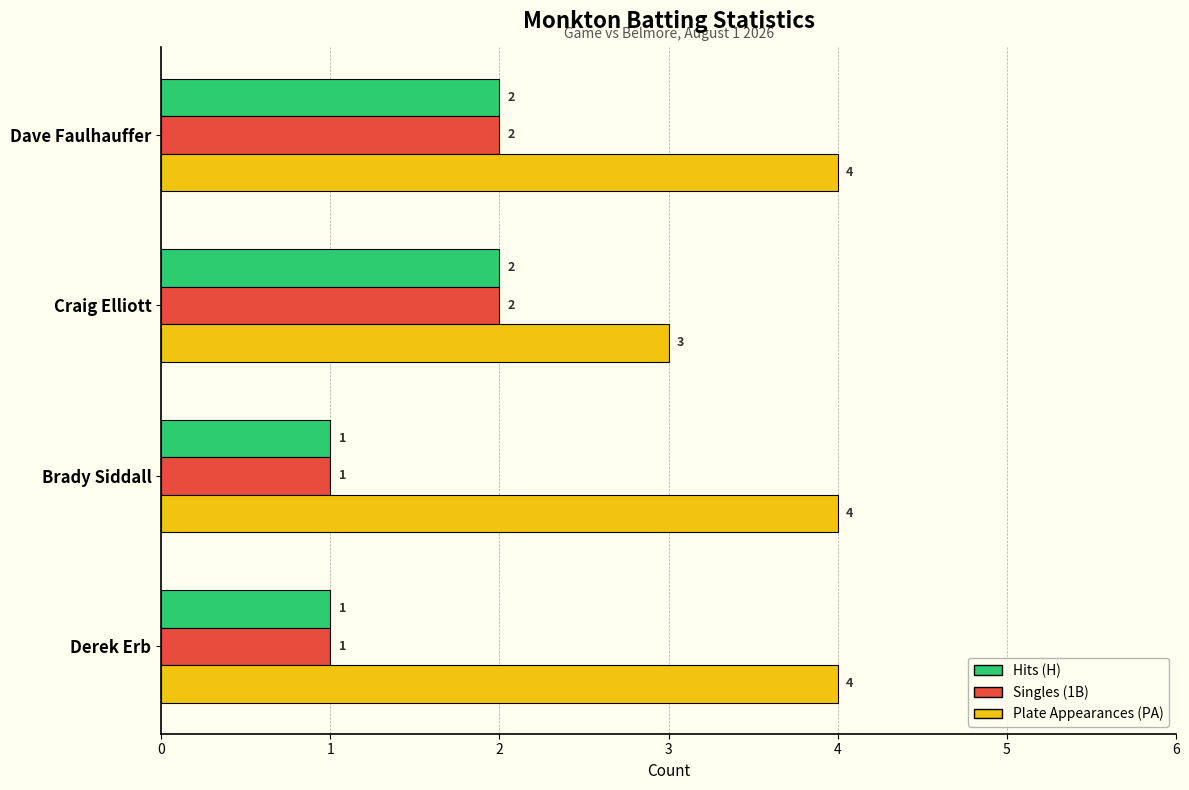

Which series has the largest total across all categories?

Plate Appearances (PA)